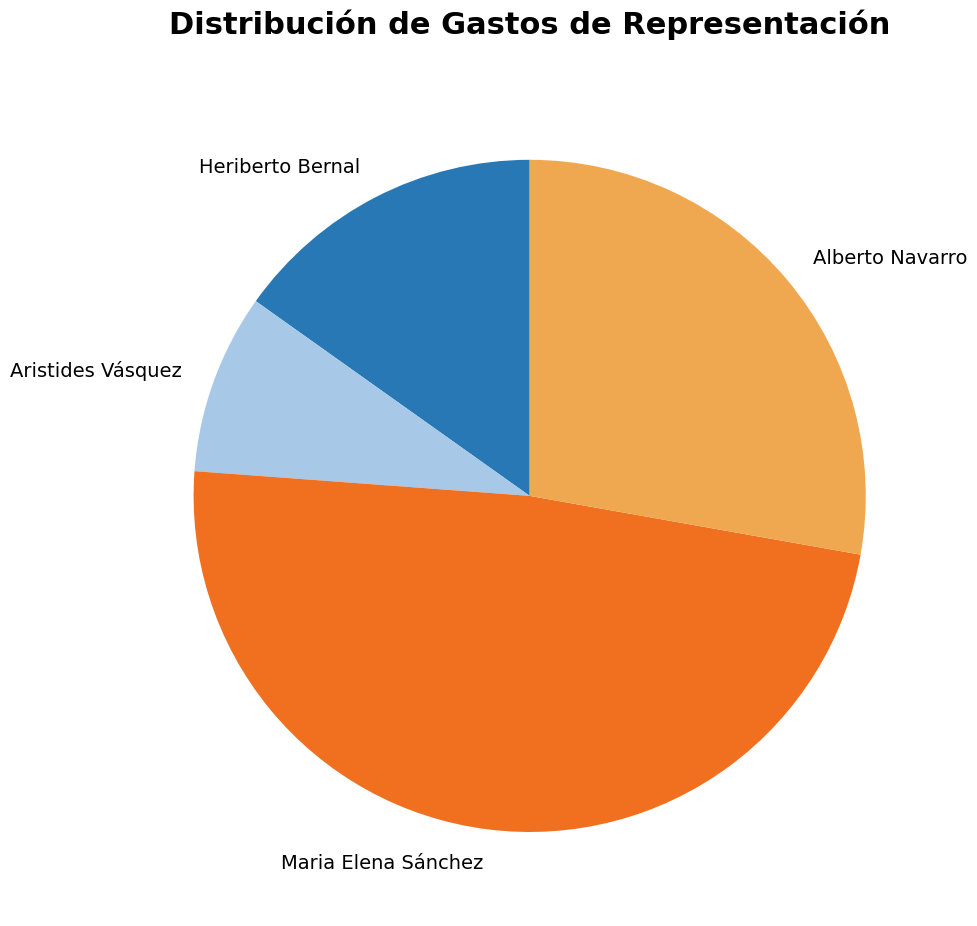

Is it true that Maria Elena Sánchez is 48% of the pie?

True